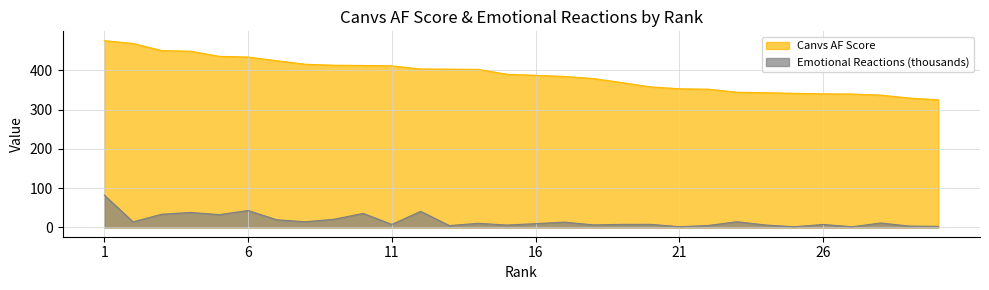

True or false: Canvs AF Score and Emotional Reactions (thousands) intersect in this chart.

False